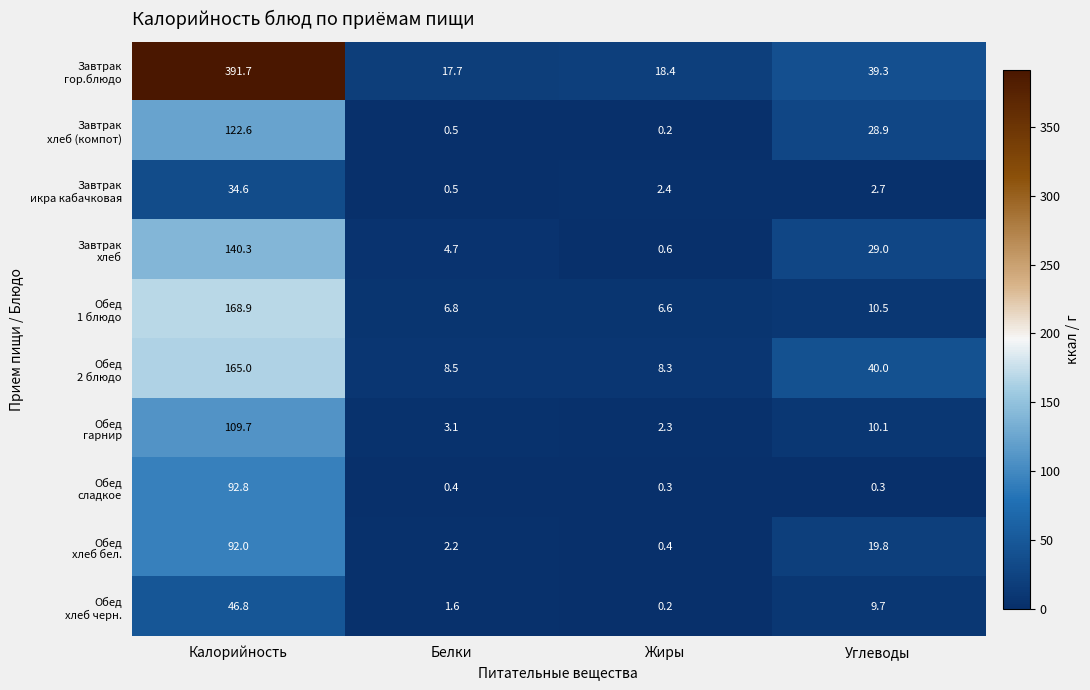

What is the difference between the highest and lowest values at Жиры?

18.2